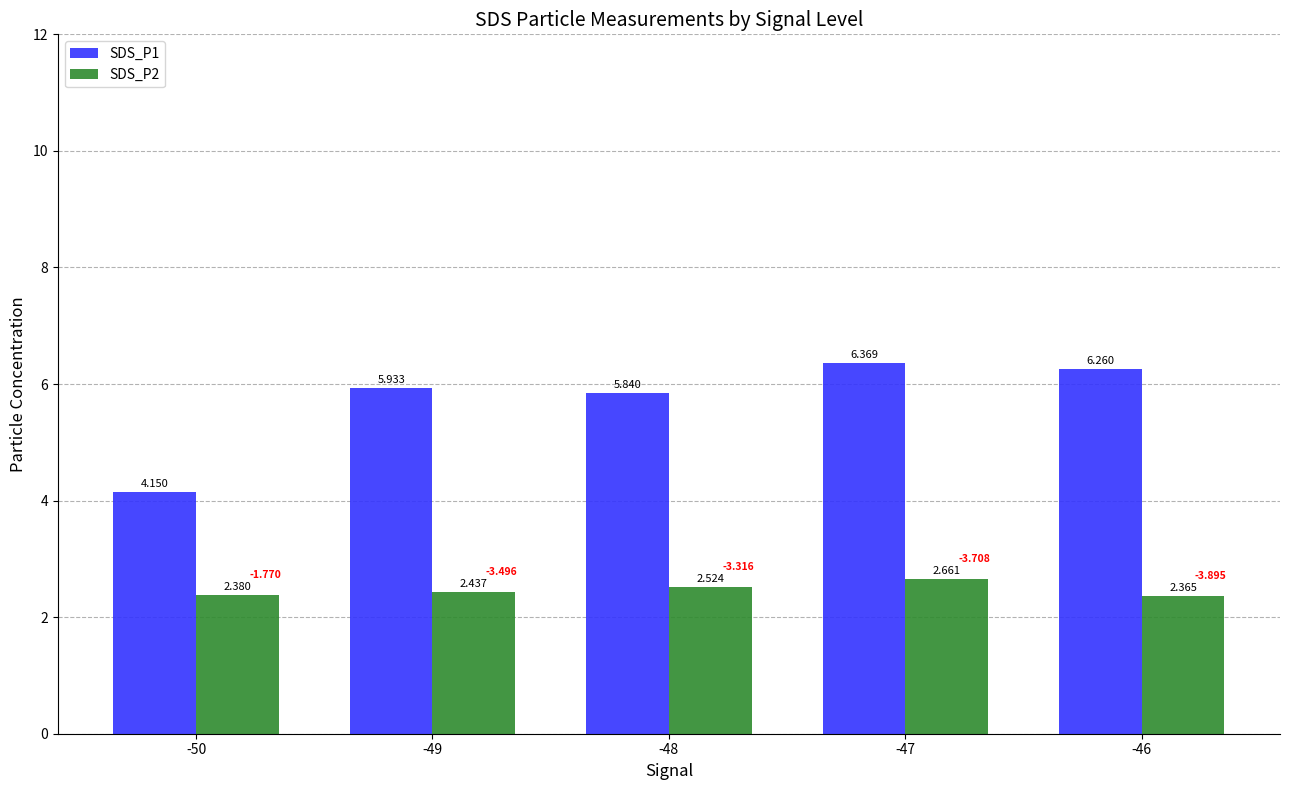

Is the value of SDS_P2 at -49 greater than the value of SDS_P1 at -46?

No